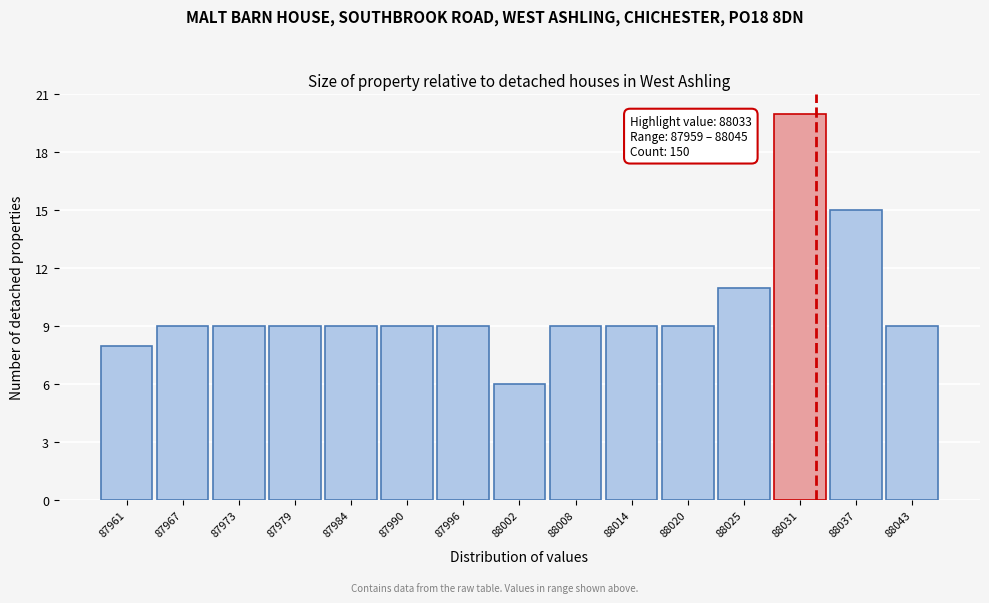

Which range on the x-axis has the tallest bar?

88028 to 88034